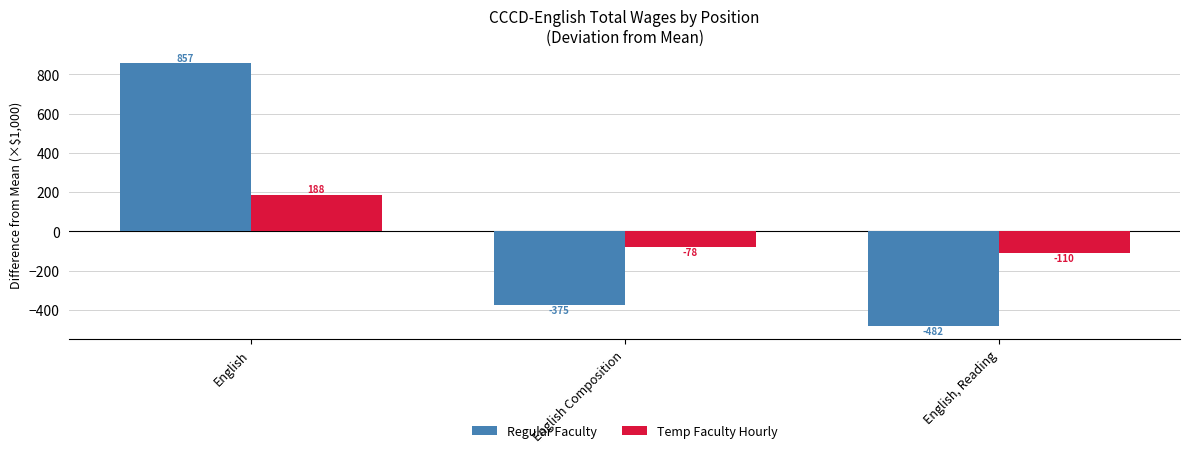

What is the value of the Regular Faculty bar at the 2nd from the left?

-375